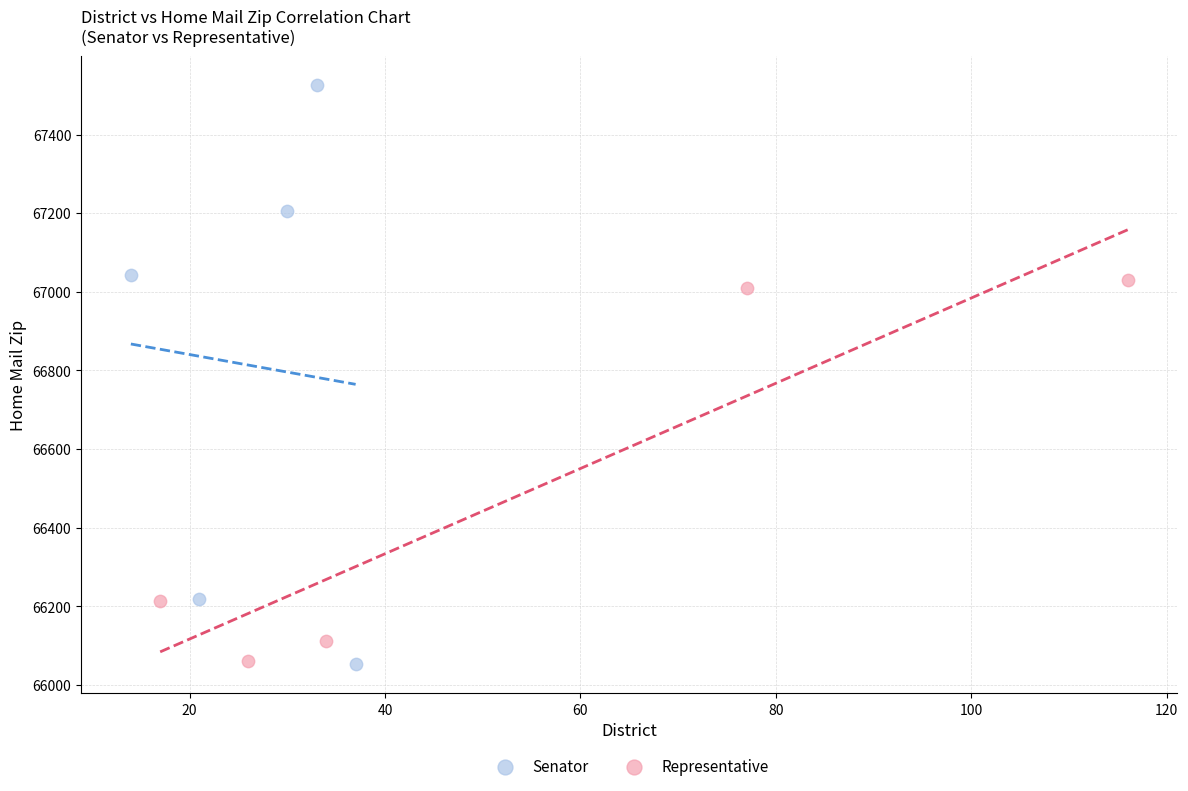

Which series contains the highest Y value?

Senator